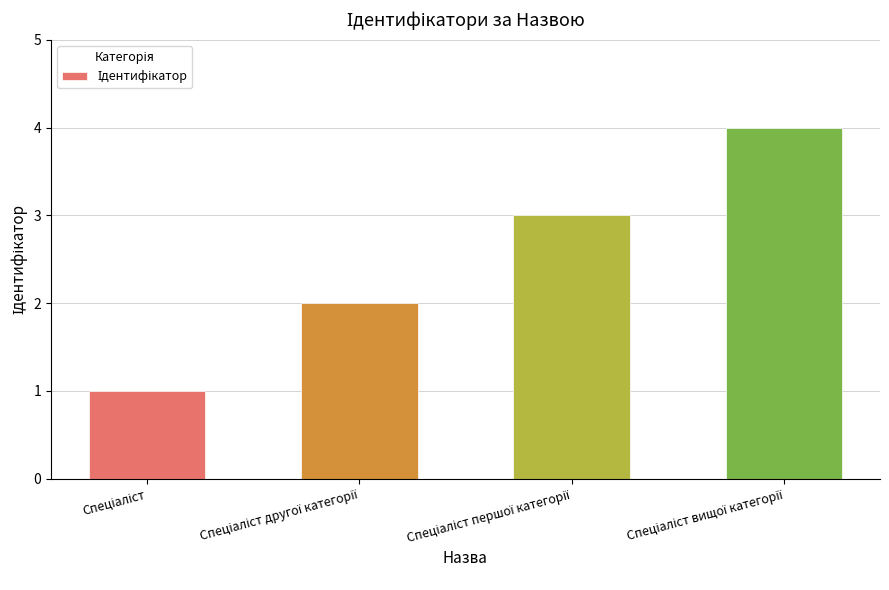

What is the difference between the maximum and minimum values?

3